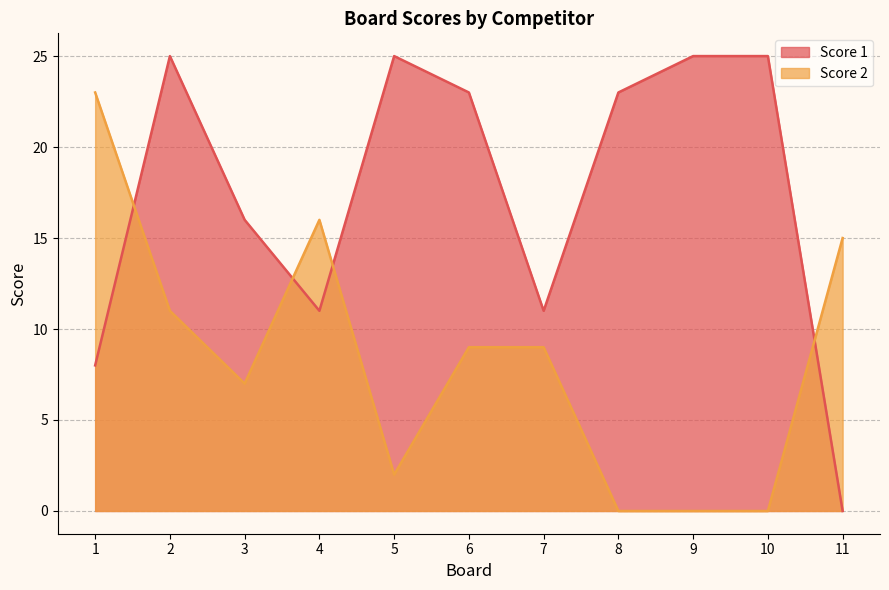

Does the chart display data point markers on the line(s)?

No